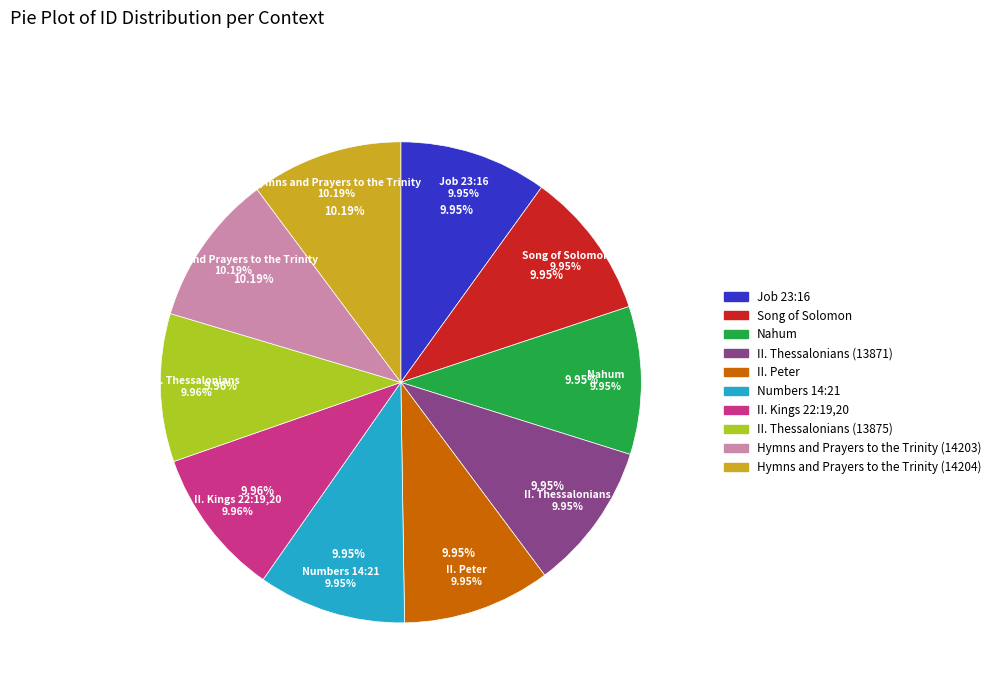

To the nearest percent, what portion does Job 23:16 represent?

10%